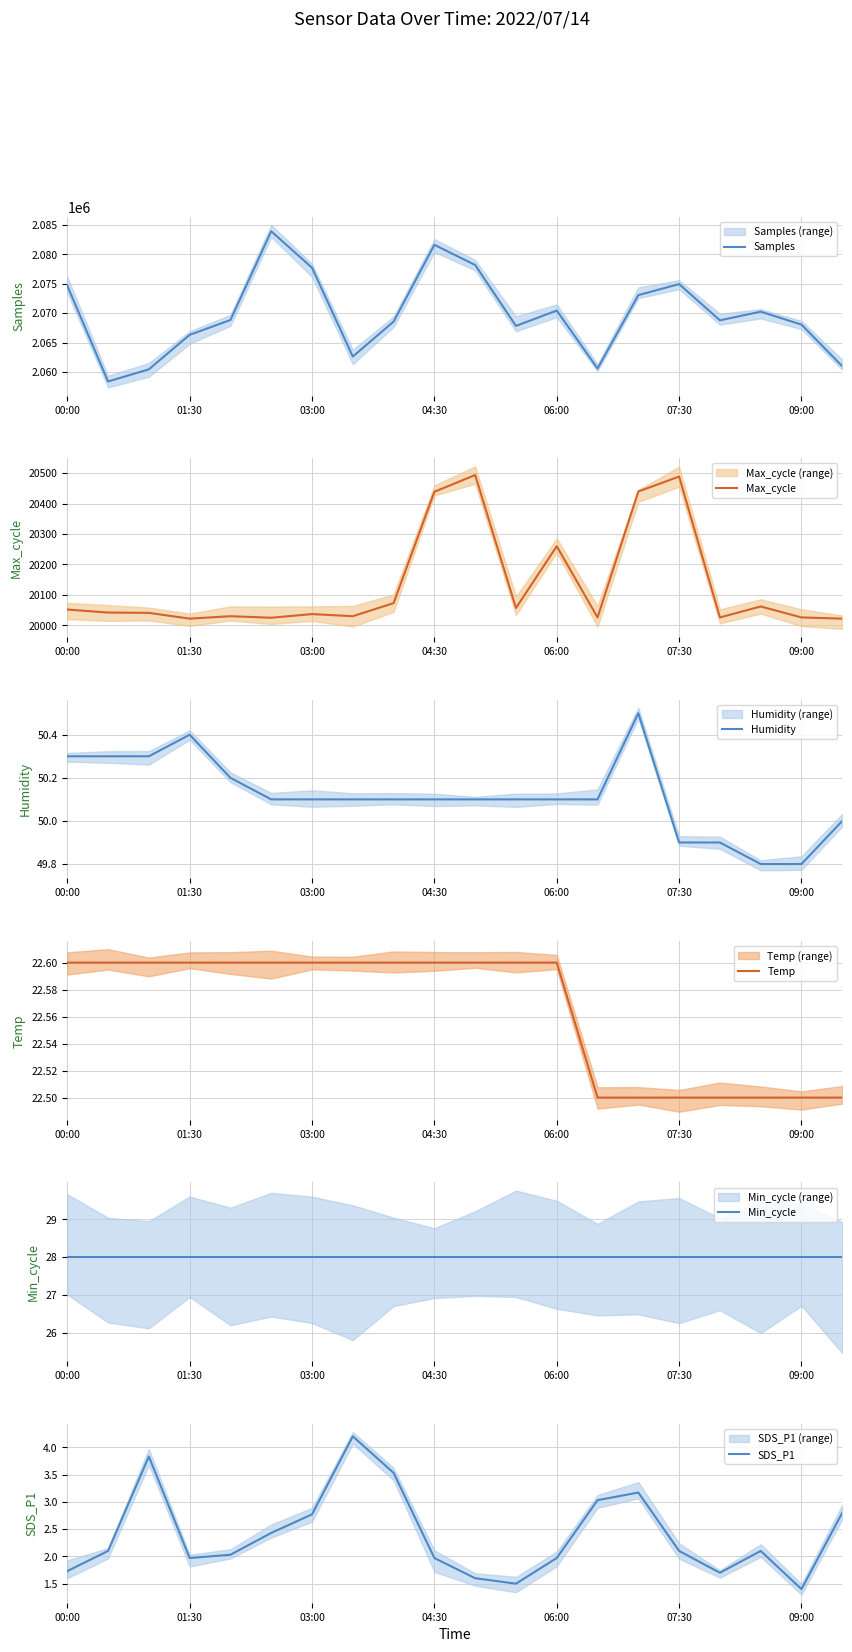

How many interior local peaks does the SDS_P1 series have?

4